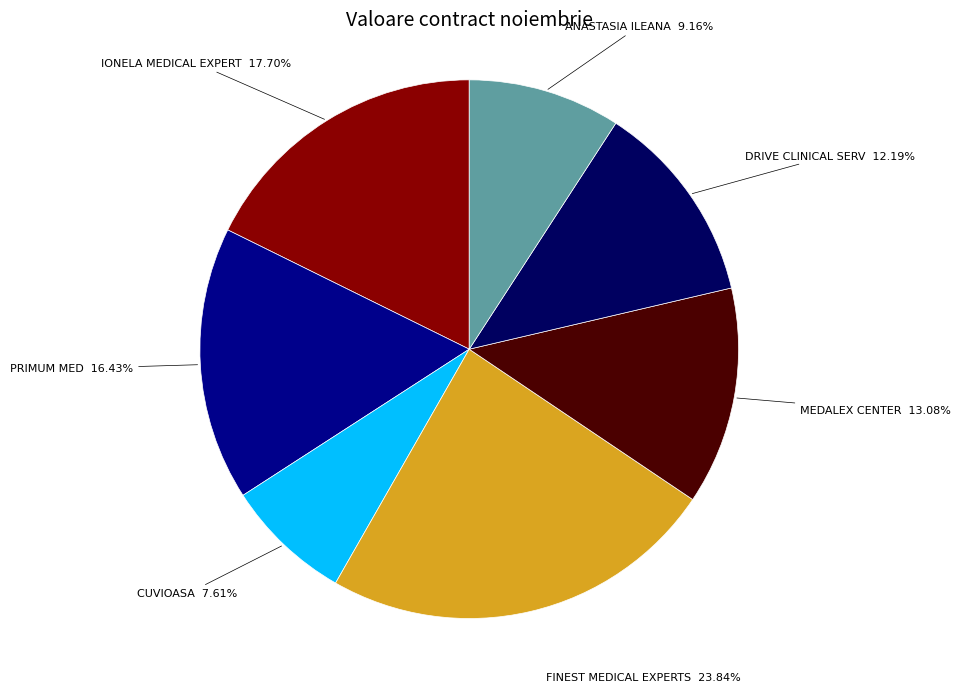

Is there any slice that represents more than half of the pie?

No